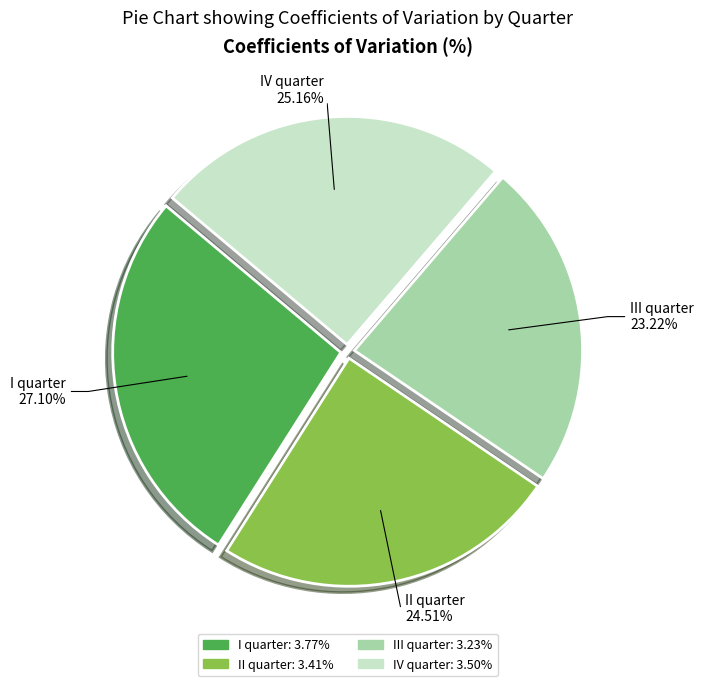

What is the smallest slice in the pie chart?

III quarter